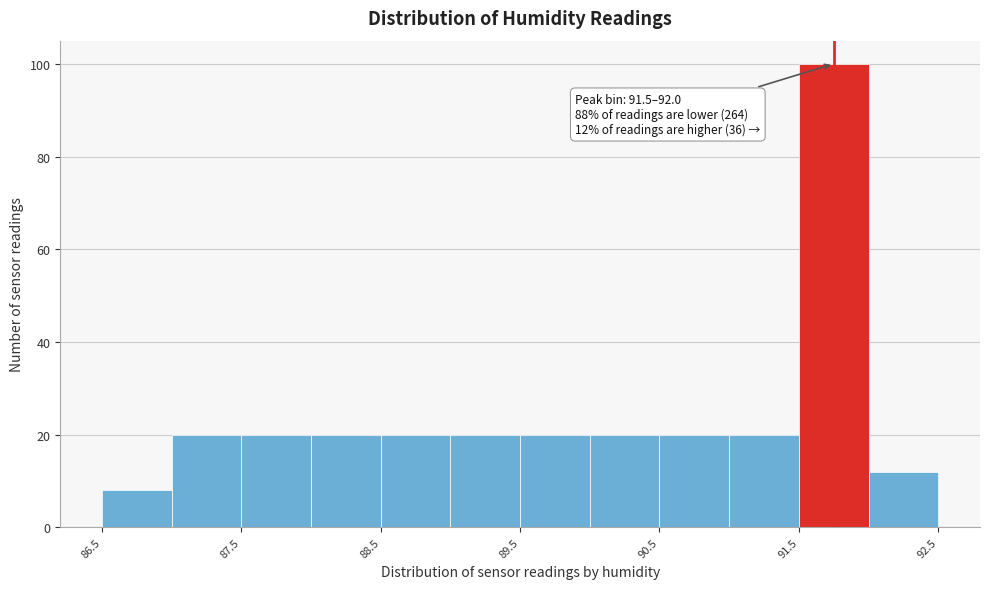

Which range on the x-axis has the tallest bar?

91.5 to 92.0